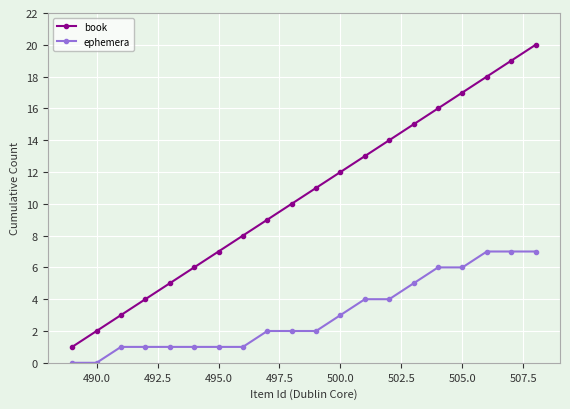

Reading left to right, list all the values displayed in this chart.

book: 1	2	3	4	5	6	7	8	9	10	11	12	13	14	15	16	17	18	19	20
ephemera: 0	0	1	1	1	1	1	1	2	2	2	3	4	4	5	6	6	7	7	7